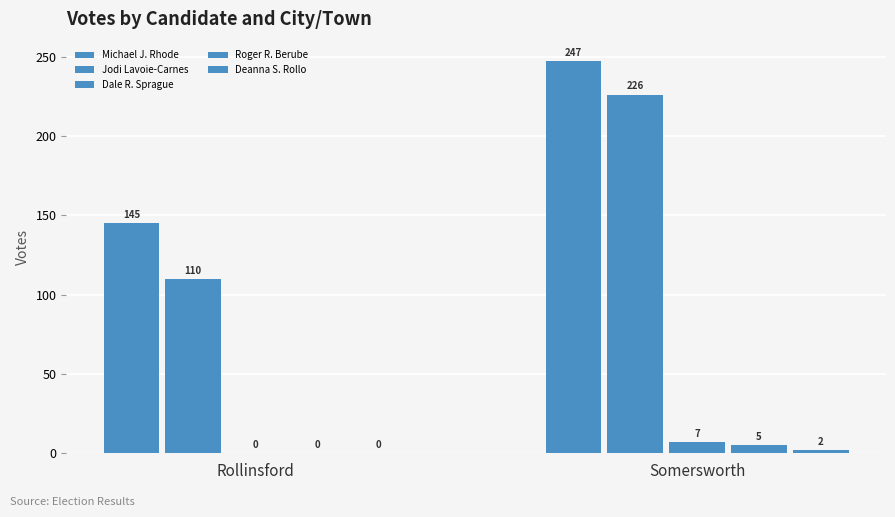

What is the label of the 2nd bar from the left?

Somersworth